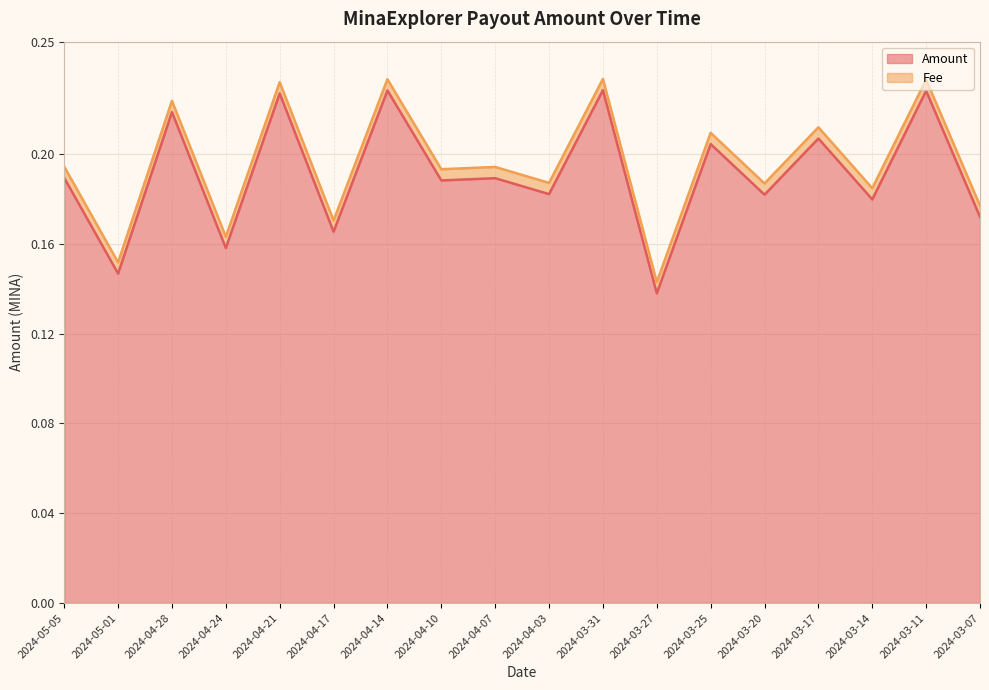

What is the value of the 4th point from the left?

0.2